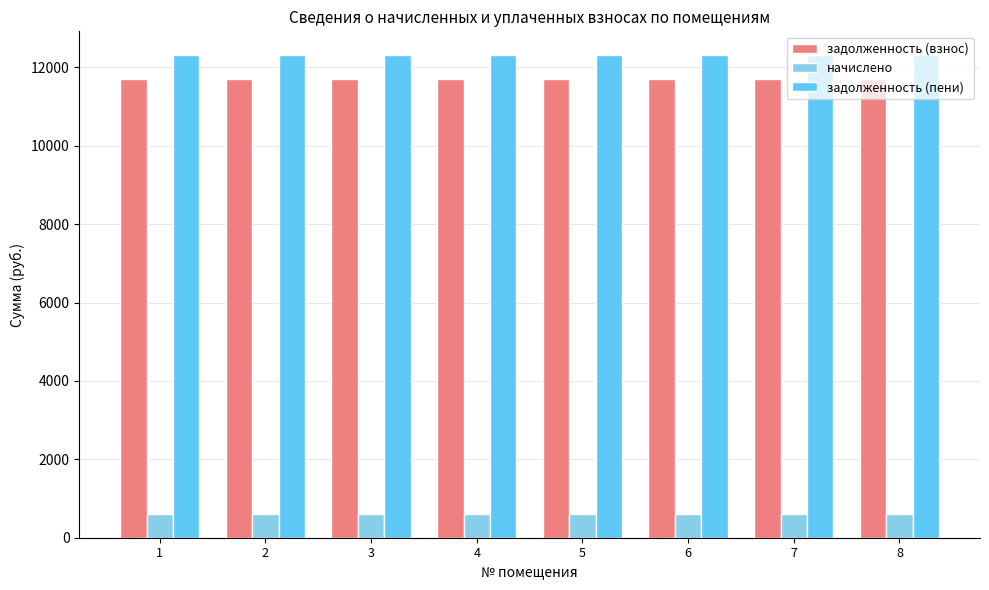

Is the value of задолженность (пени) at 4 greater than the value of начислено at 2?

Yes